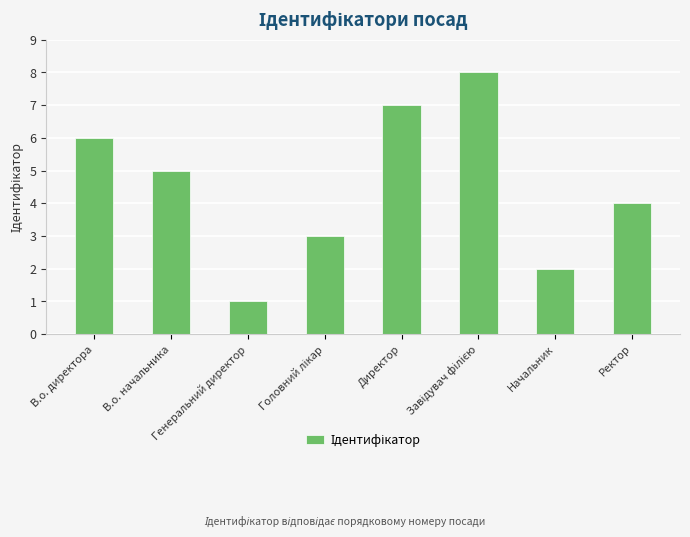

How many categories are shown in the chart?

8